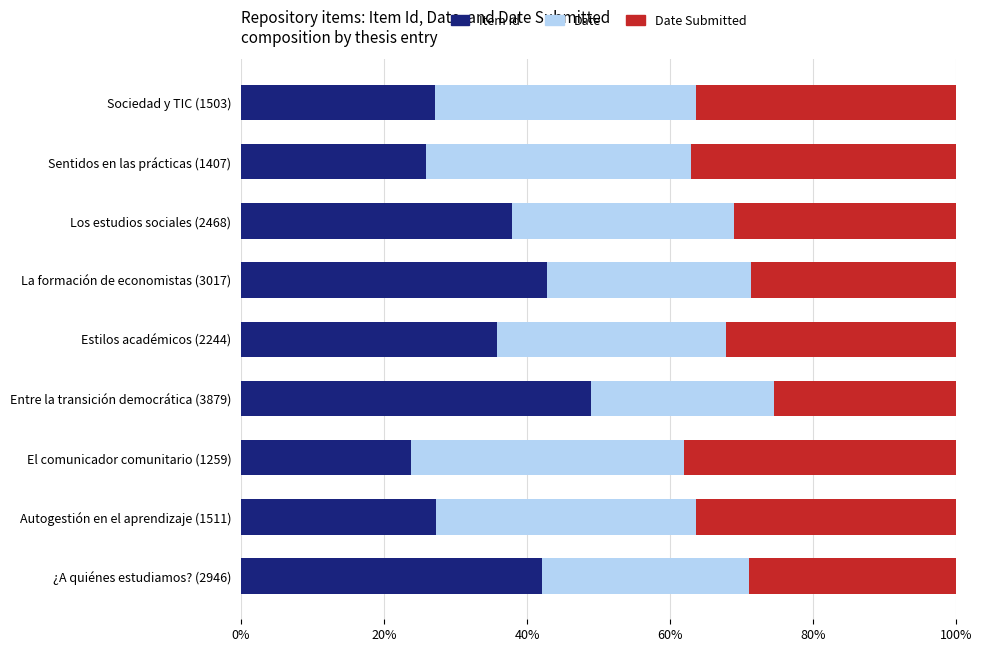

What is the total value across all series at Sentidos en las prácticas (1407)?

100.0